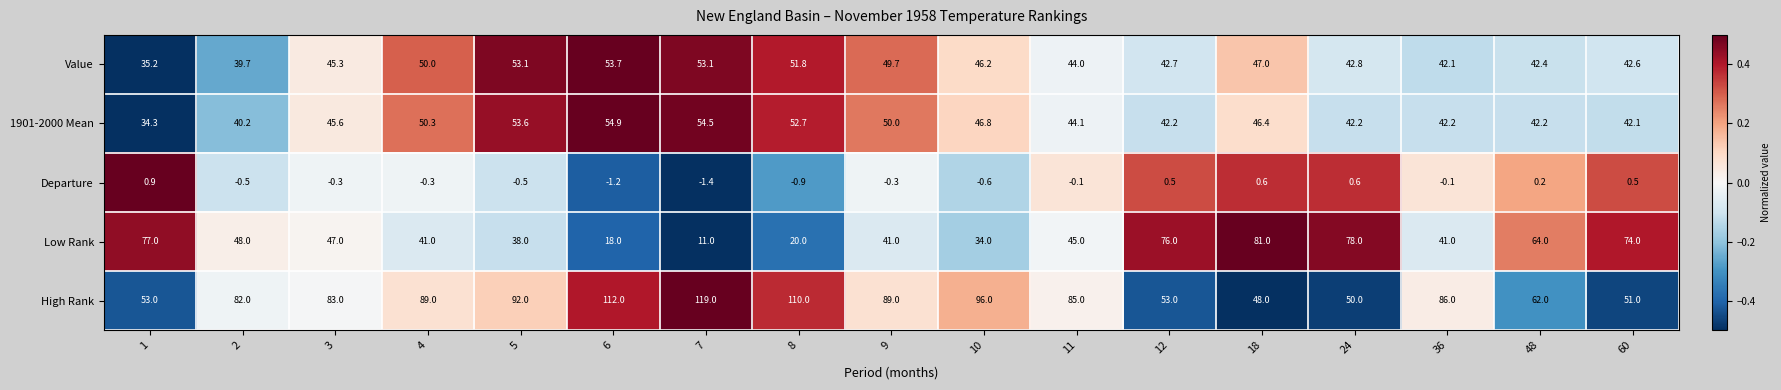

At which category is the sum across all series the highest?

6